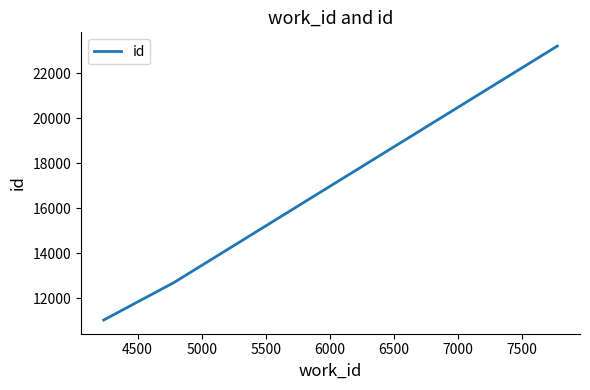

What is the greatest value displayed?

23214